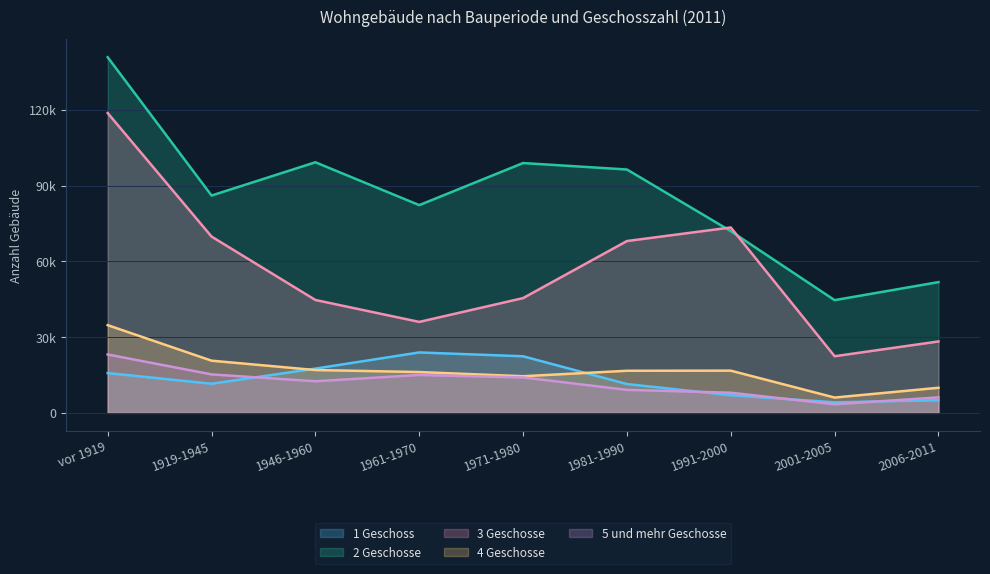

True or false: 5 und mehr Geschosse has a value of 3412 at 2001-2005.

True